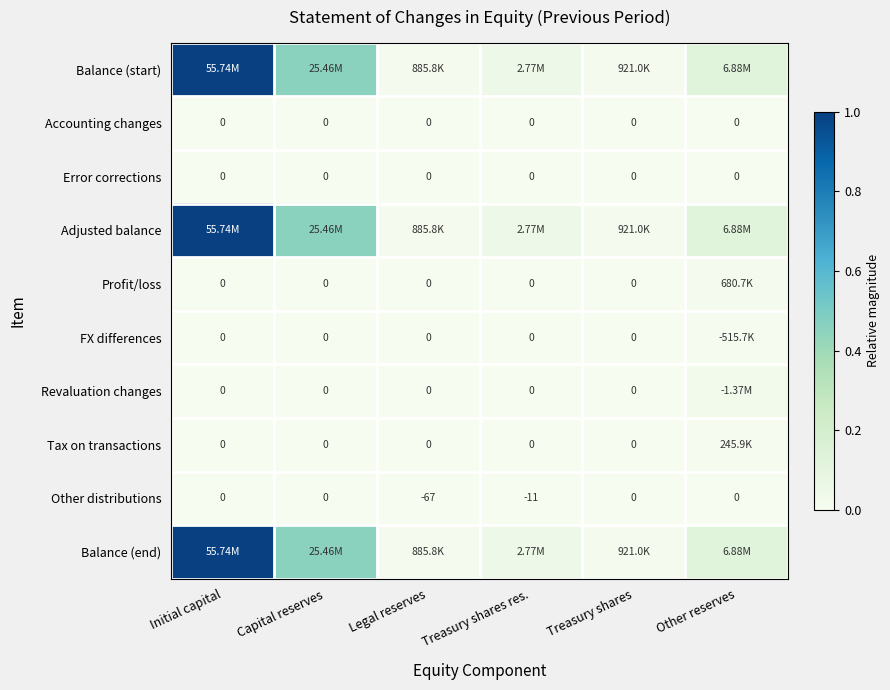

At which label is Tax on transactions closest to 0?

Initial capital